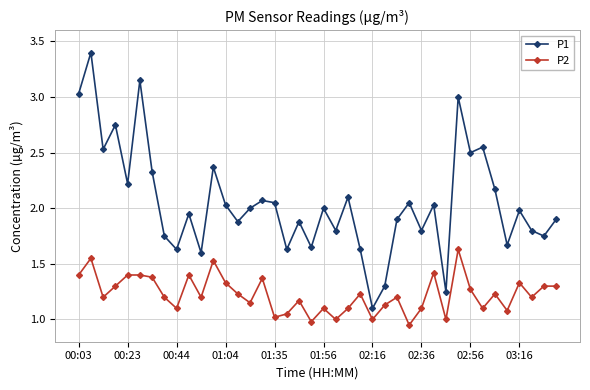

What is the difference between the maximum and minimum values in the P2 series?

0.7